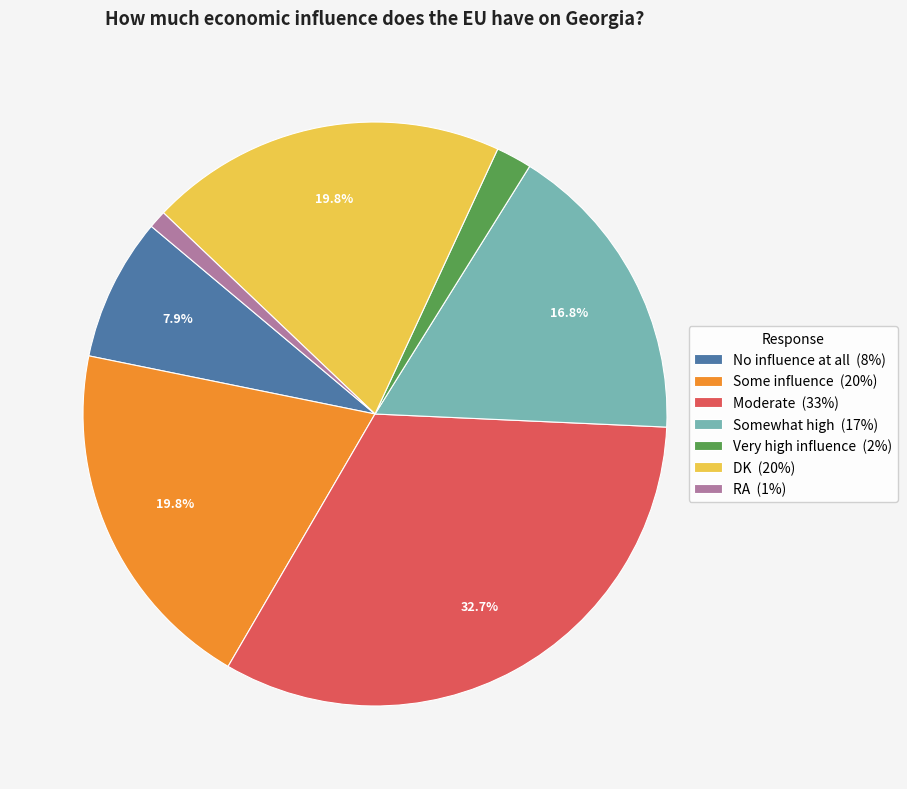

Does any single category account for the majority?

No